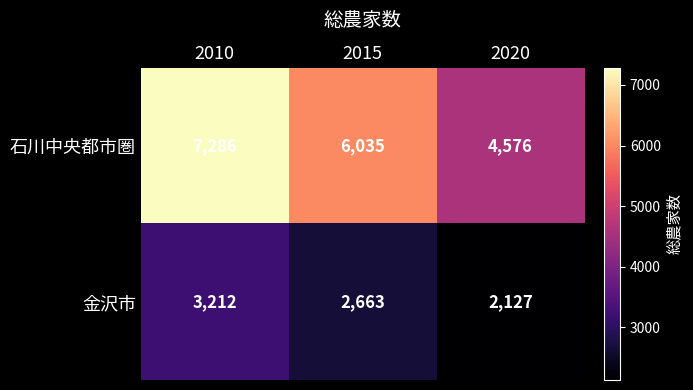

What is the total value across all series at 2010?

10498